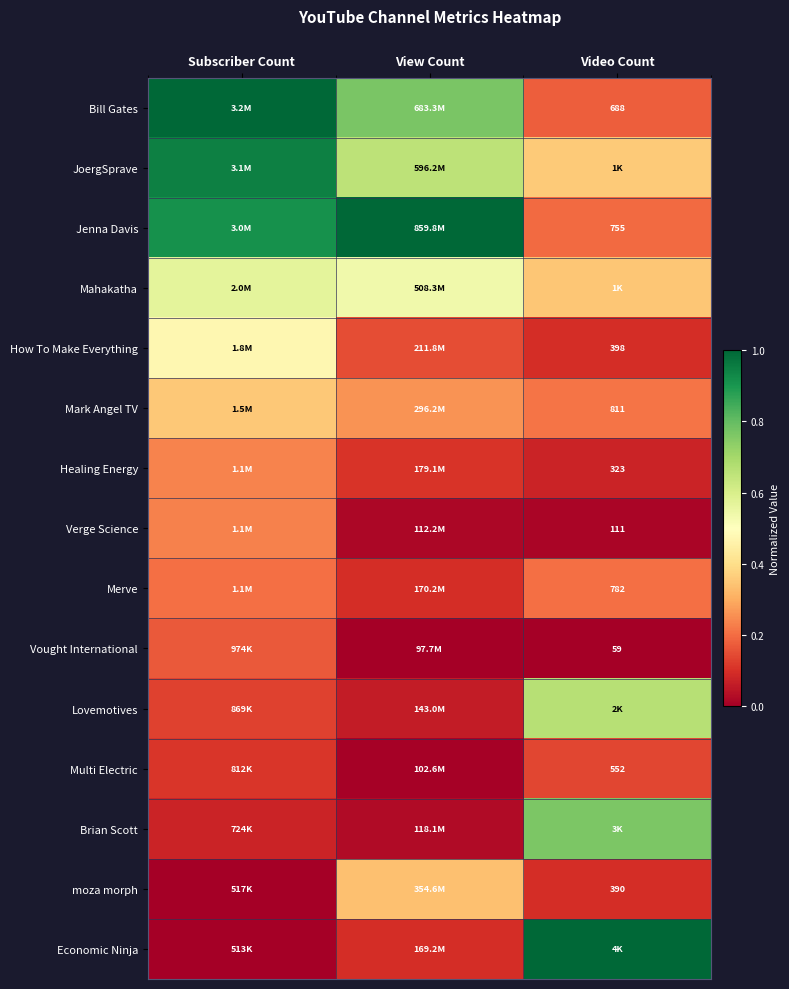

Which series has the largest total across all categories?

Jenna Davis